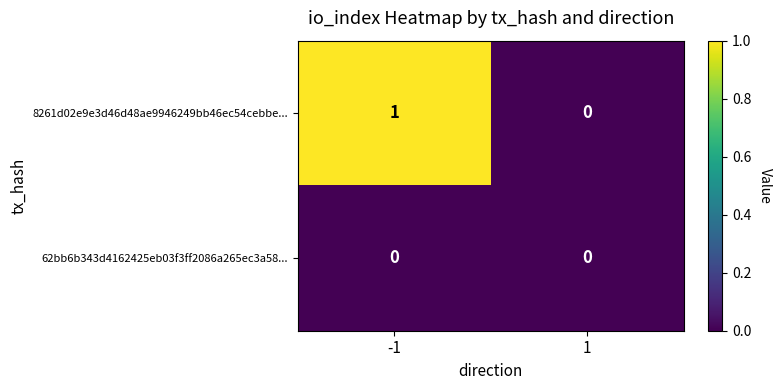

Is it true that 8261d02e9e3d46d48ae9946249bb46ec54cebbe... equals -1 at 1?

False